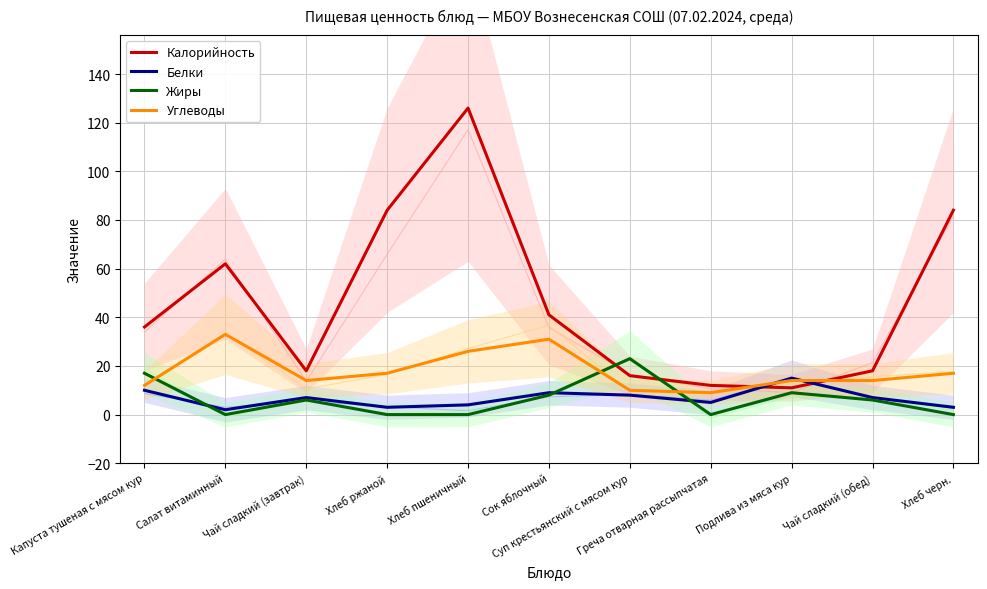

How many data points in Углеводы are less than 14?

3